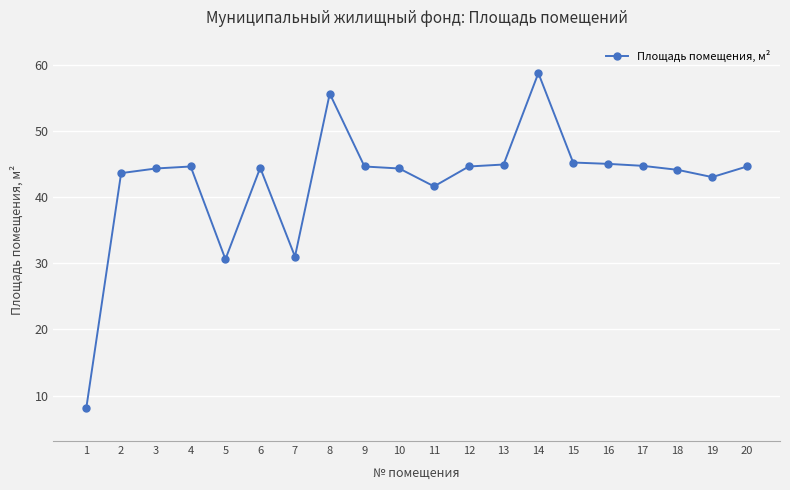

Does the chart have visible grid lines?

Yes